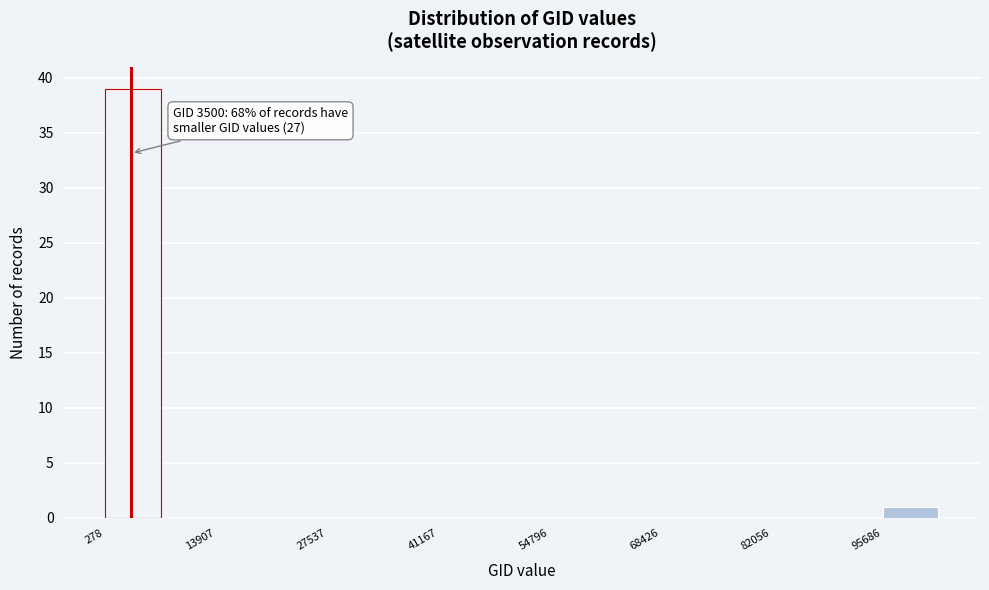

Around what value on the x-axis is the tallest bar? Give the approximate position of its centre, as read against the axis.

4000